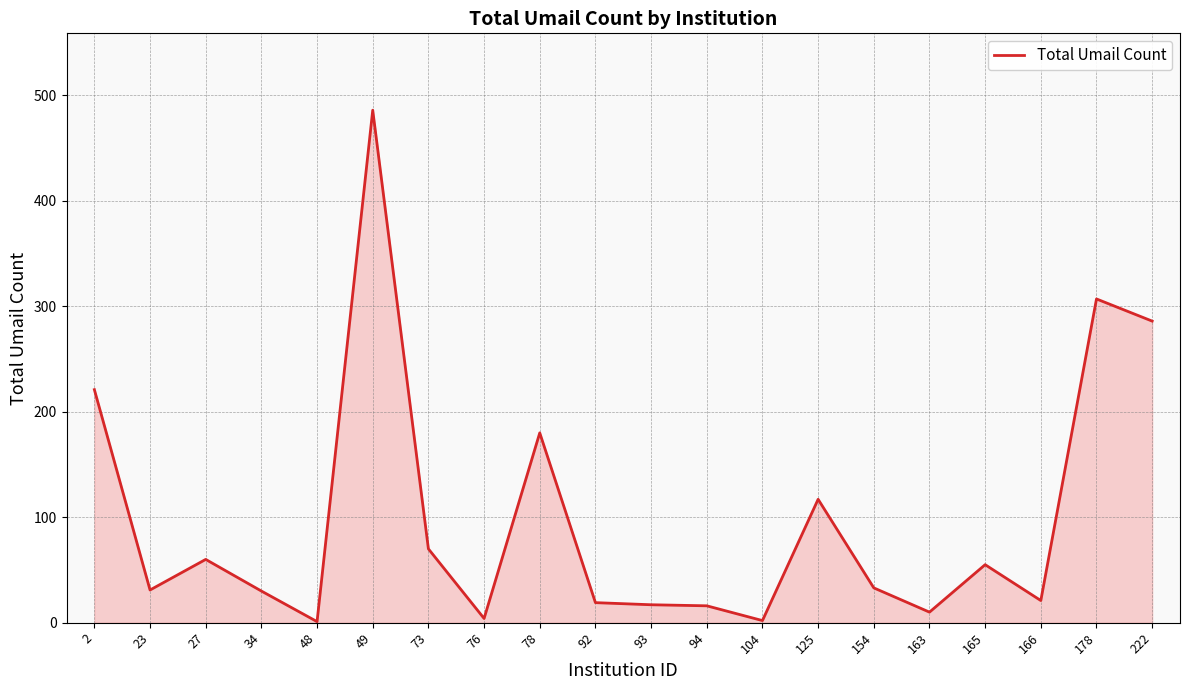

What value does the data have at 166, to the nearest 5?

20